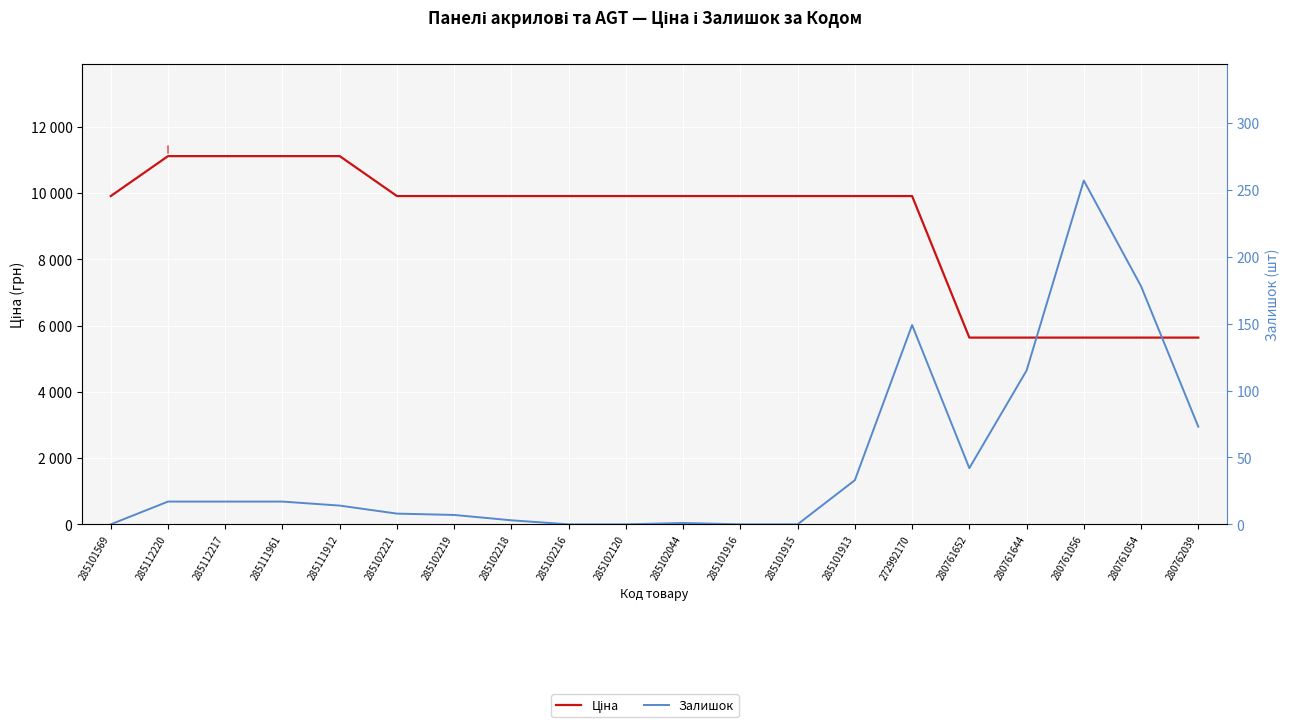

Which series has the widest spread of values?

Ціна